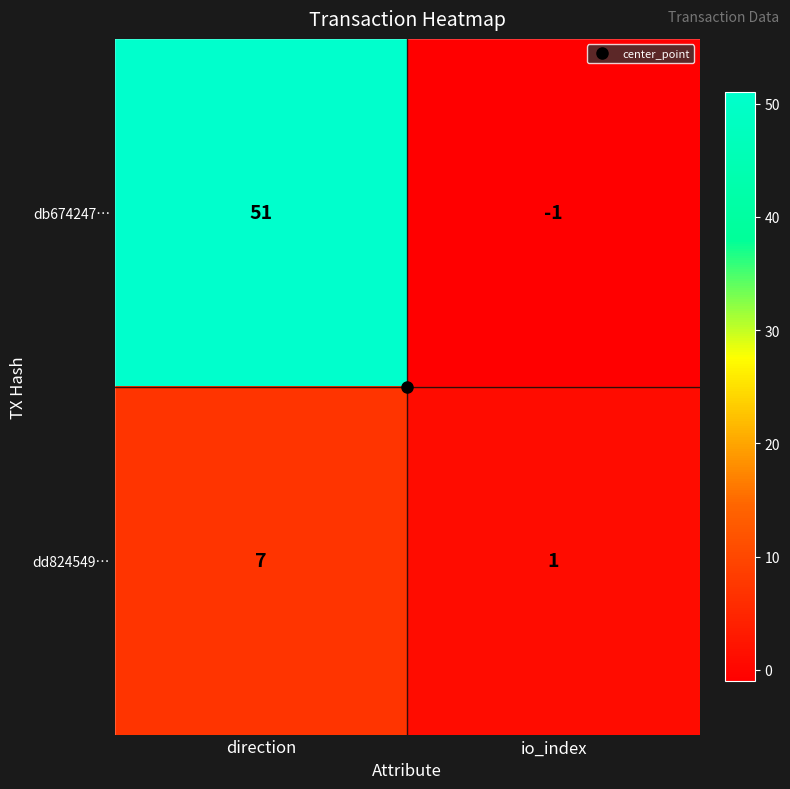

What is the sum of all db674247… values?

50